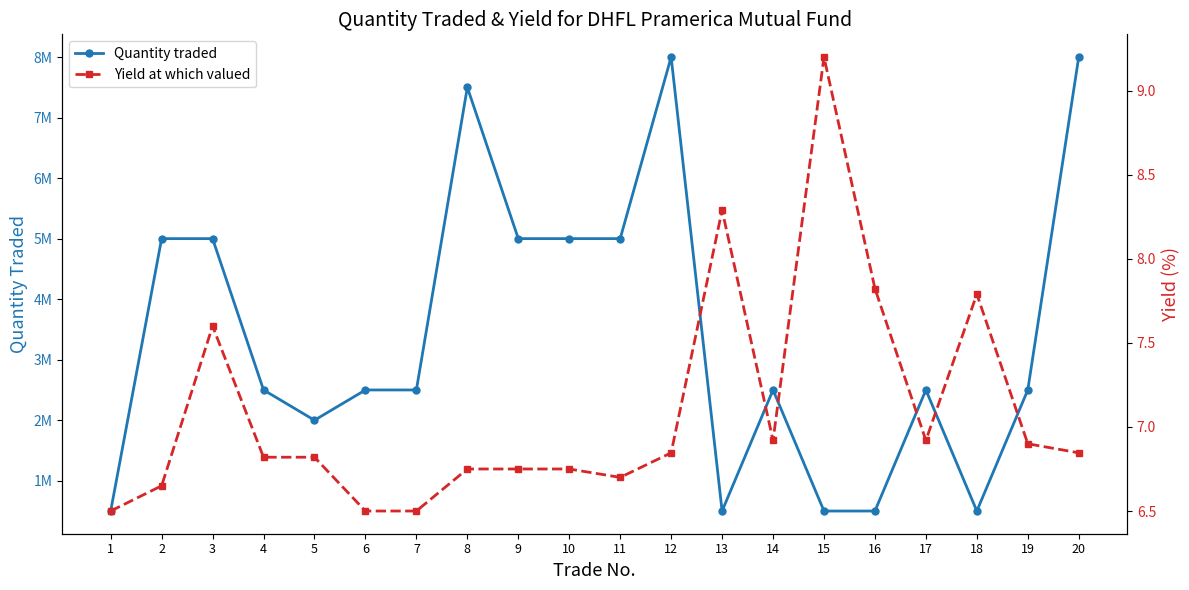

The value of Yield at which valued at 10 is 6.8. True or false?

True